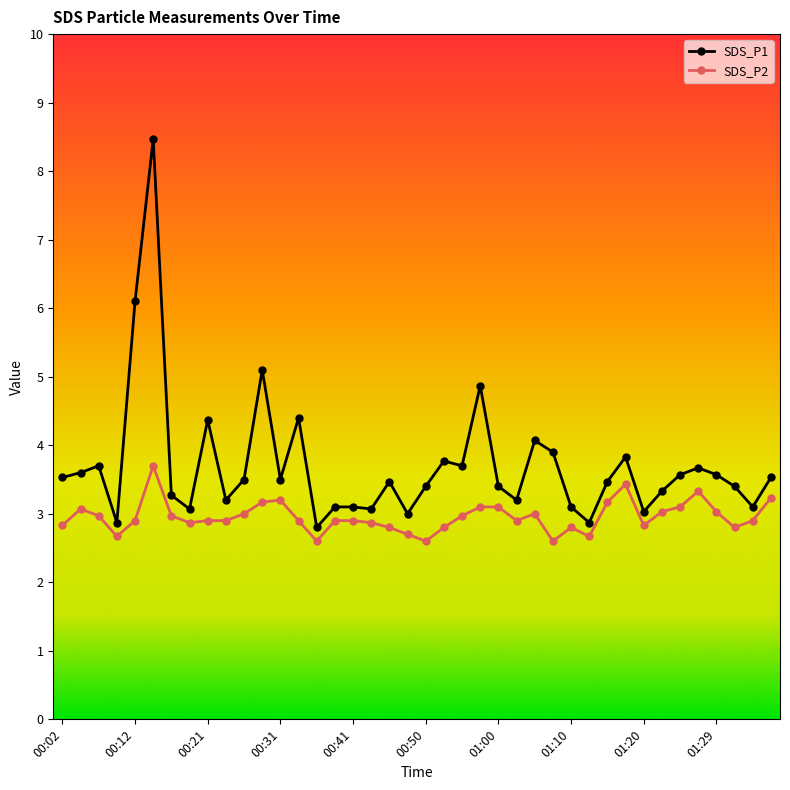

What is the value of the SDS_P1 point at the 2nd from the left?

3.6